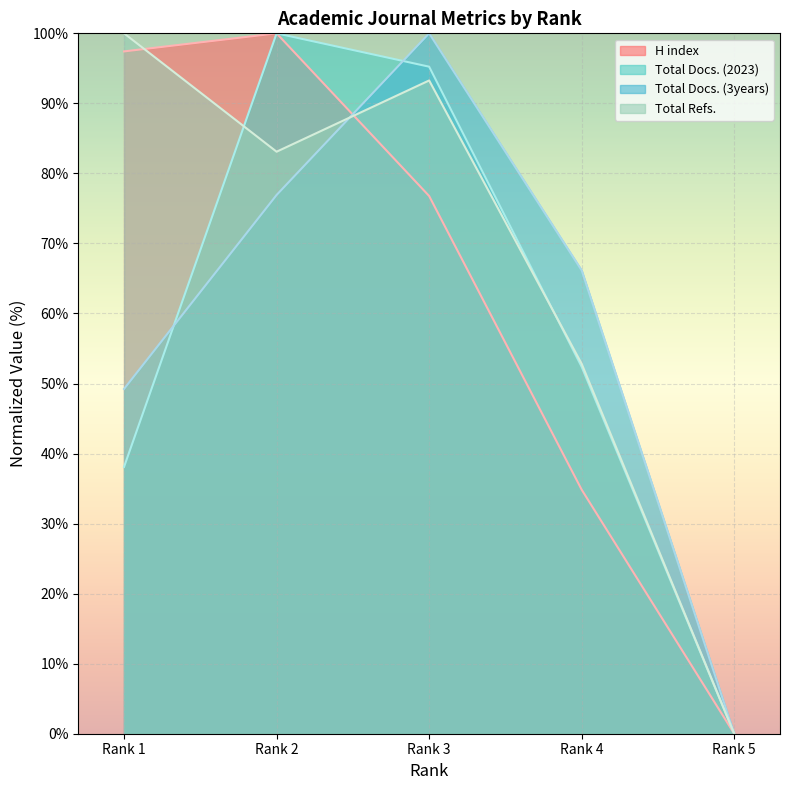

How many times do Total Docs. (2023) and Total Refs. cross each other?

2